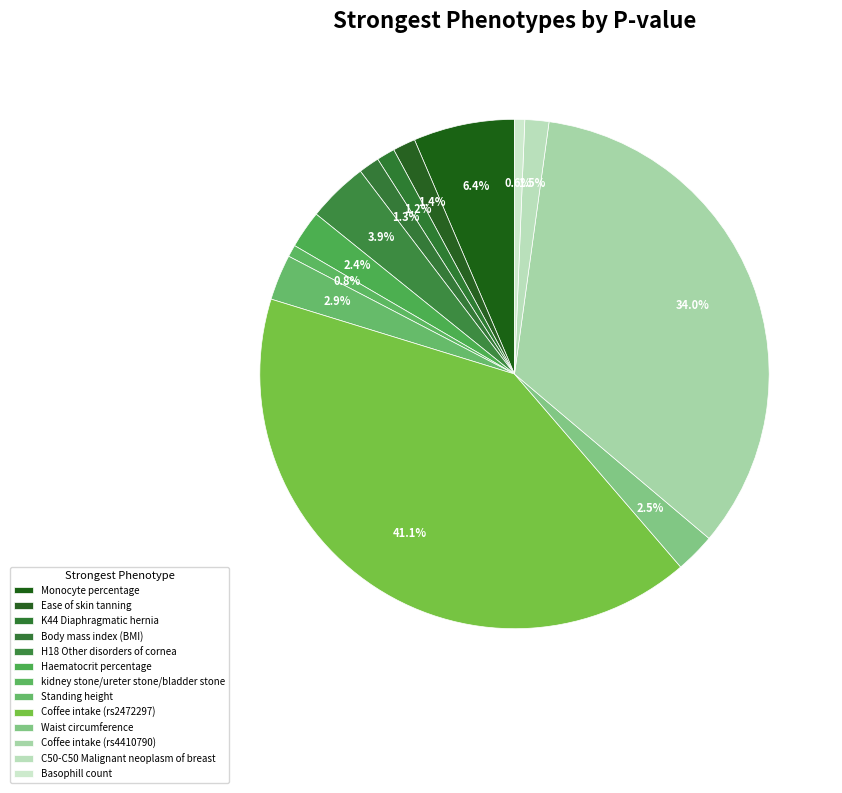

True or false: K44 Diaphragmatic hernia accounts for 1% of the total.

False